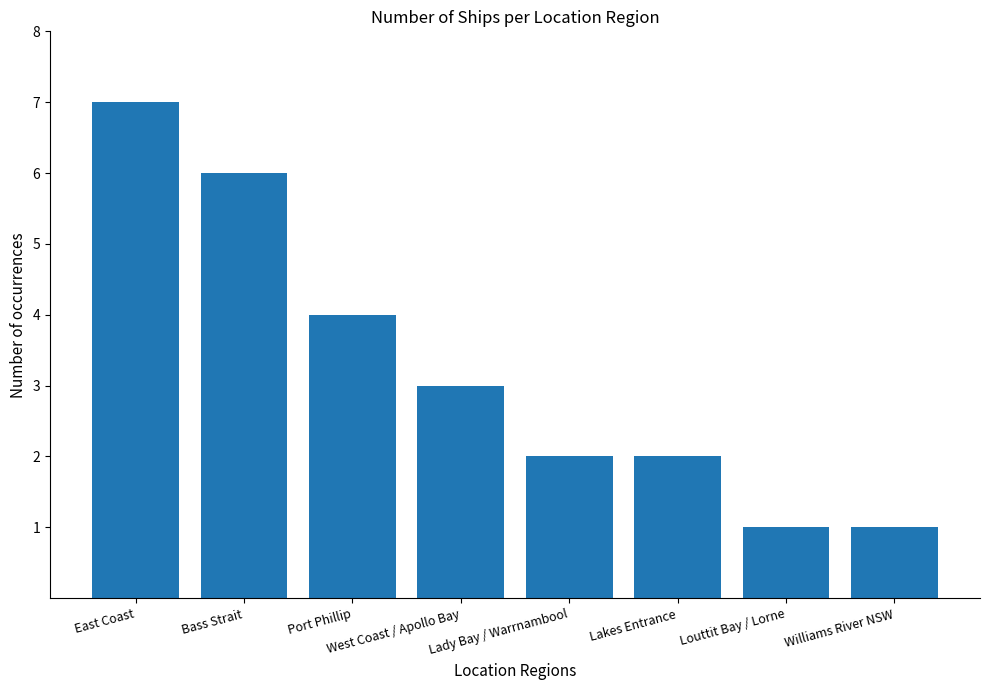

How many distinct data groups are displayed?

1